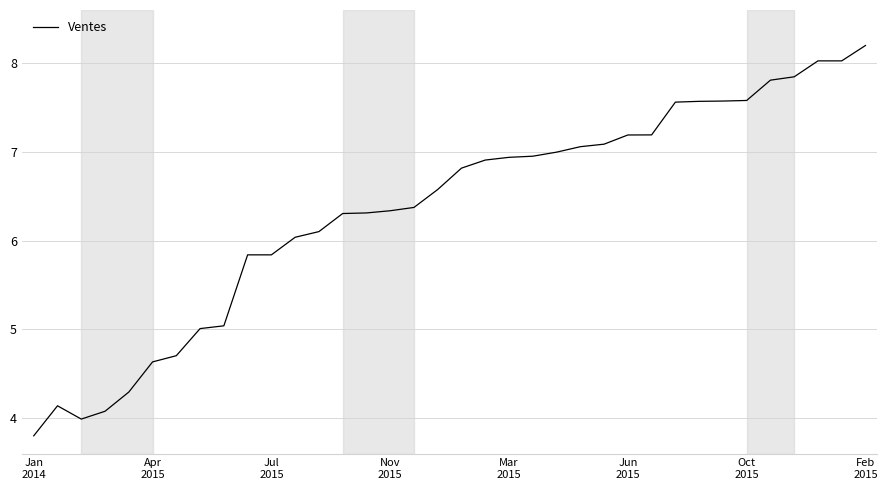

What is the difference between the maximum and minimum values?

4.4